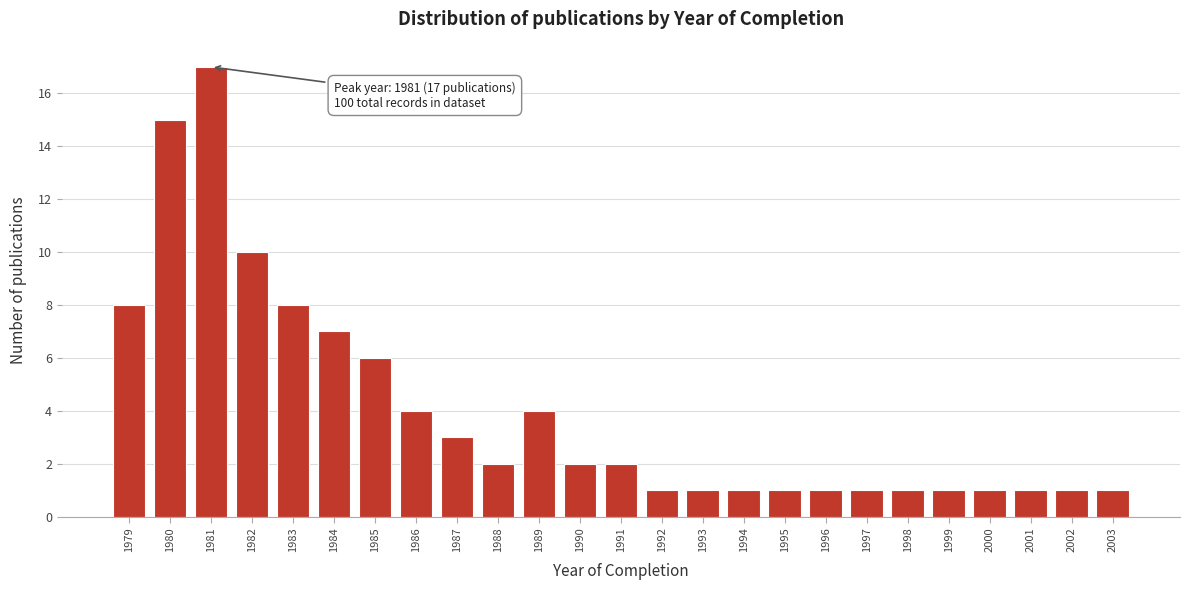

Reading right to left, extract all data points from this chart.

1	1	1	1	1	1	1	1	1	1	1	1	2	2	4	2	3	4	6	7	8	10	17	15	8